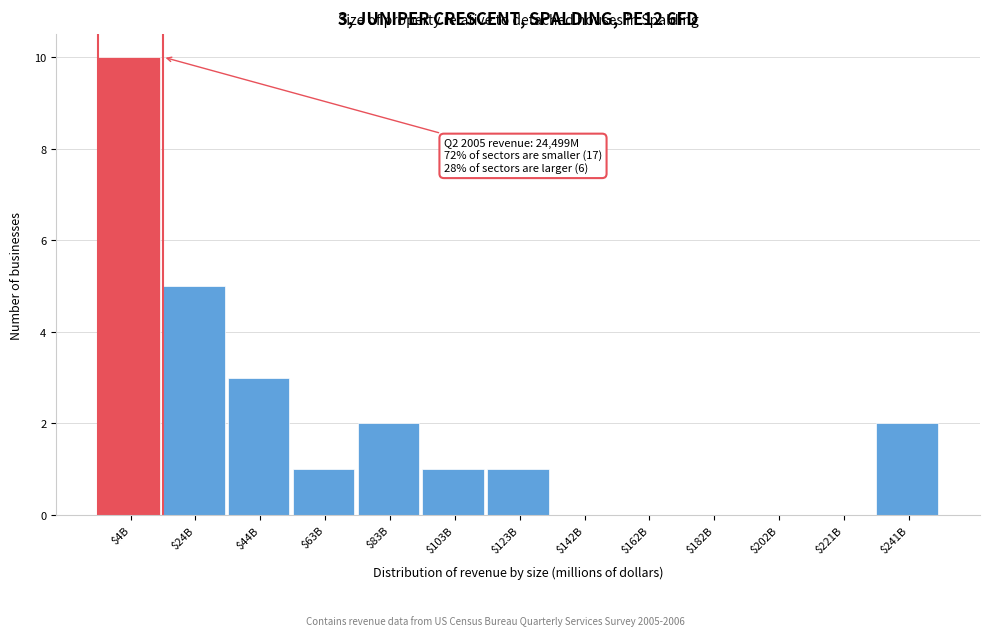

What is the maximum value shown in the chart?

10